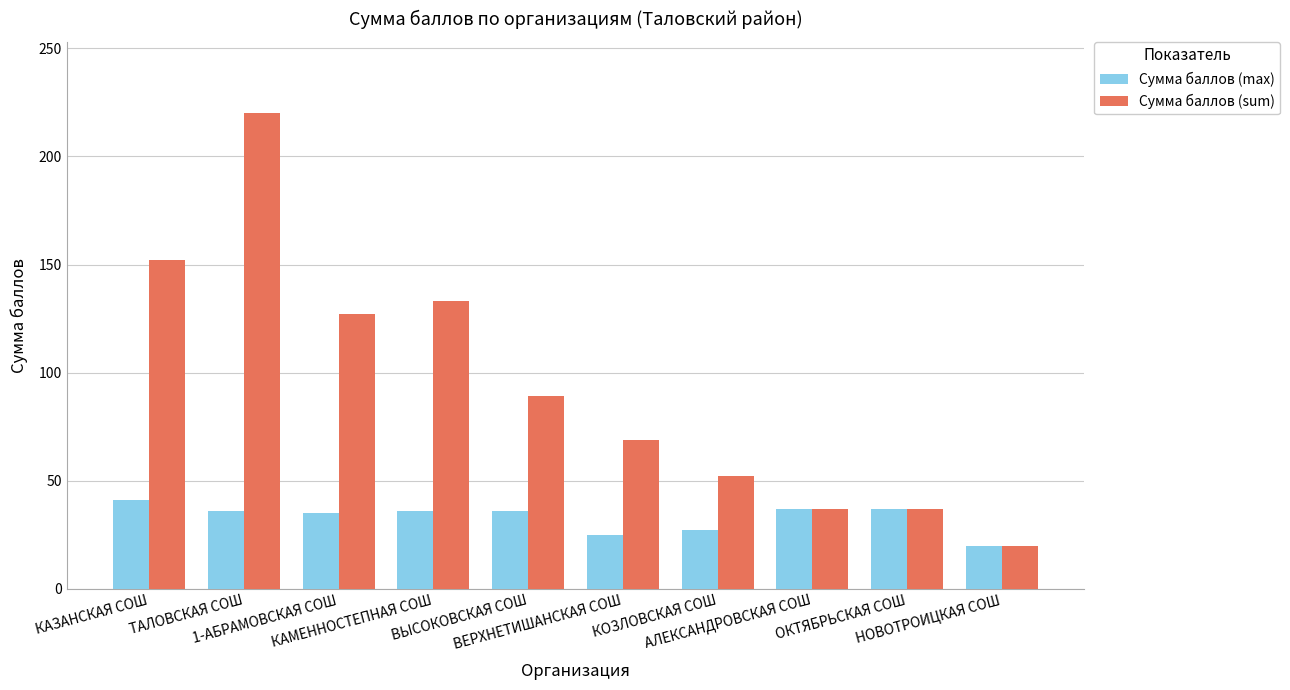

List the series in order of their peak value, lowest first.

Сумма баллов (max), Сумма баллов (sum)